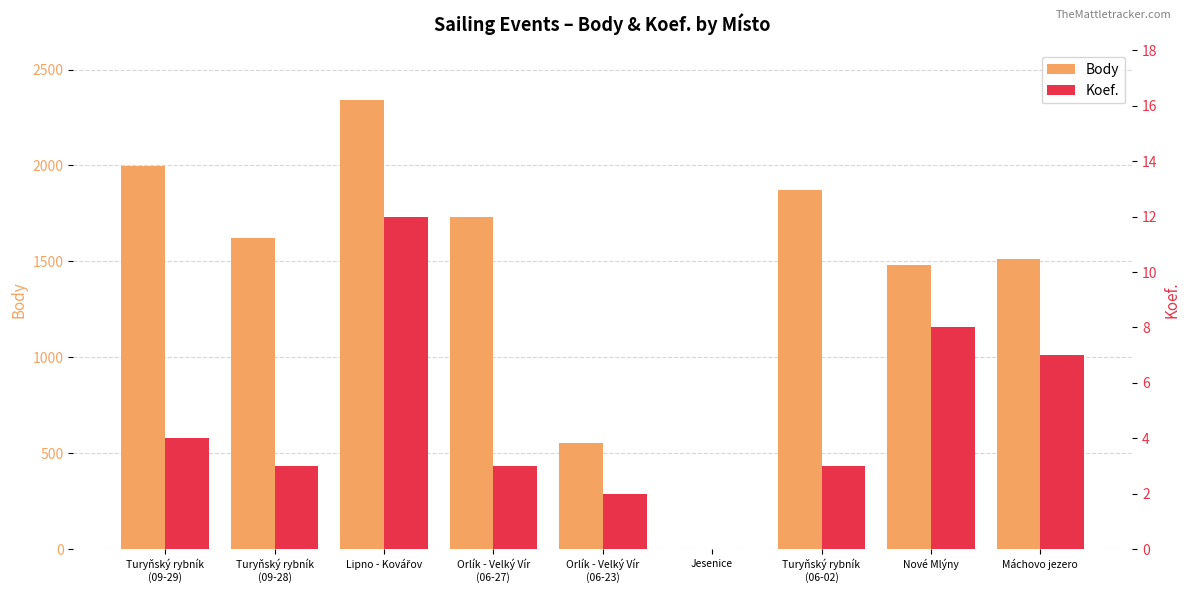

What is the average value of the Koef. series?

5